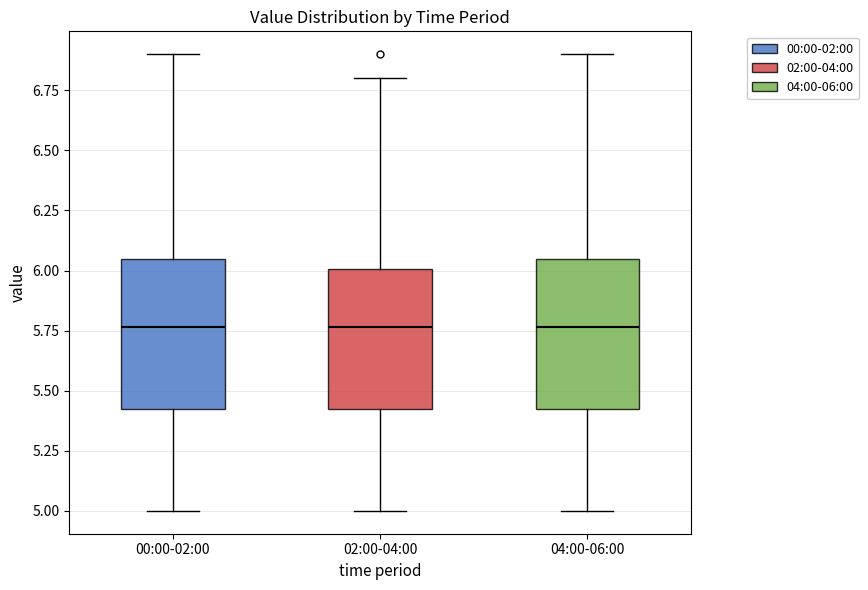

Reading left to right, transcribe this box plot: for each box, give where its median line is, the range the box spans, and where its two whiskers end, as read against the y-axis. The values are not printed on the chart, so give them approximately, as read against the axis.

00:00-02:00: median 5.75, box 5.40 to 6.05, whiskers 5.00 to 6.90
02:00-04:00: median 5.75, box 5.40 to 6.00, whiskers 5.00 to 6.80
04:00-06:00: median 5.75, box 5.40 to 6.05, whiskers 5.00 to 6.90